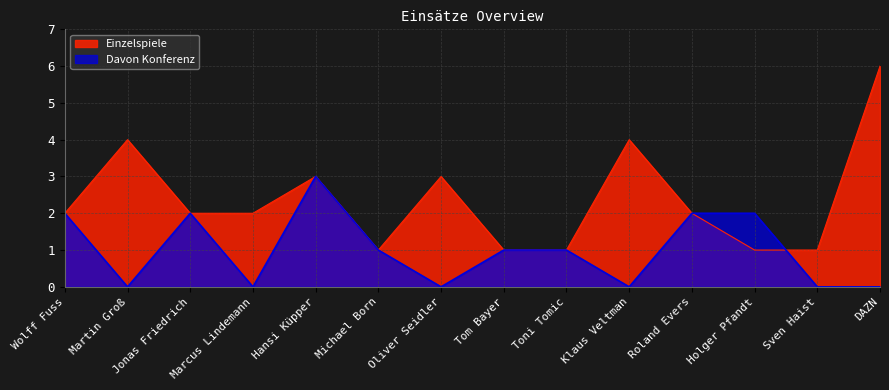

List the labels in order of Davon Konferenz value, largest first.

Hansi Küpper, Wolff Fuss, Jonas Friedrich, Roland Evers, Holger Pfandt, Michael Born, Tom Bayer, Toni Tomic, Martin Groß, Marcus Lindemann, Oliver Seidler, Klaus Veltman, Sven Haist, DAZN